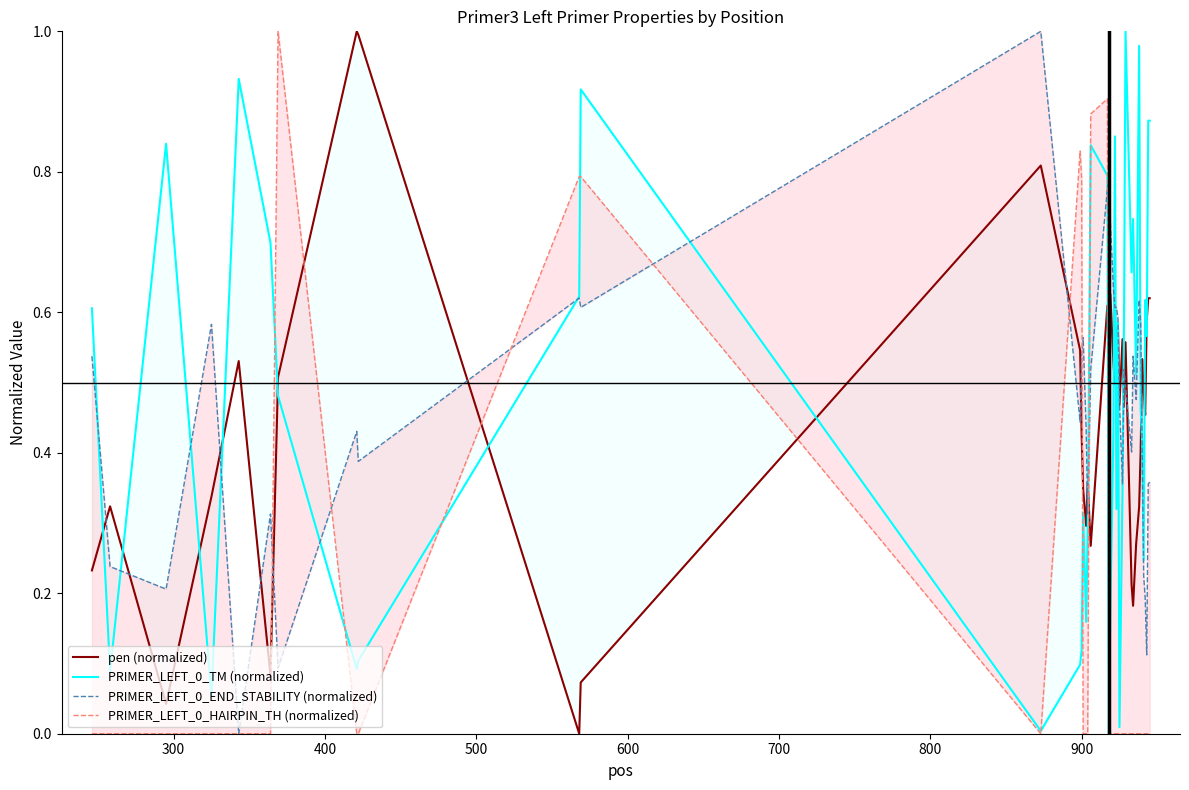

How many interior local peaks does the pen (normalized) series have?

11